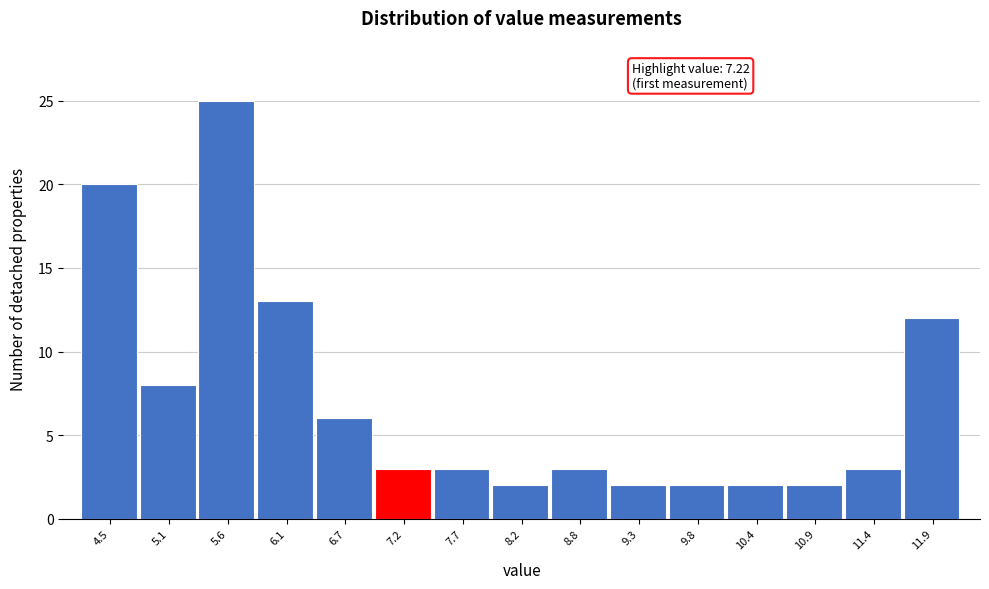

Reading left to right, extract all data points from this chart.

4.5=20	5.1=8	5.6=25	6.1=13	6.7=6	7.2=3	7.7=3	8.2=2	8.8=3	9.3=2	9.8=2	10.4=2	10.9=2	11.4=3	11.9=12